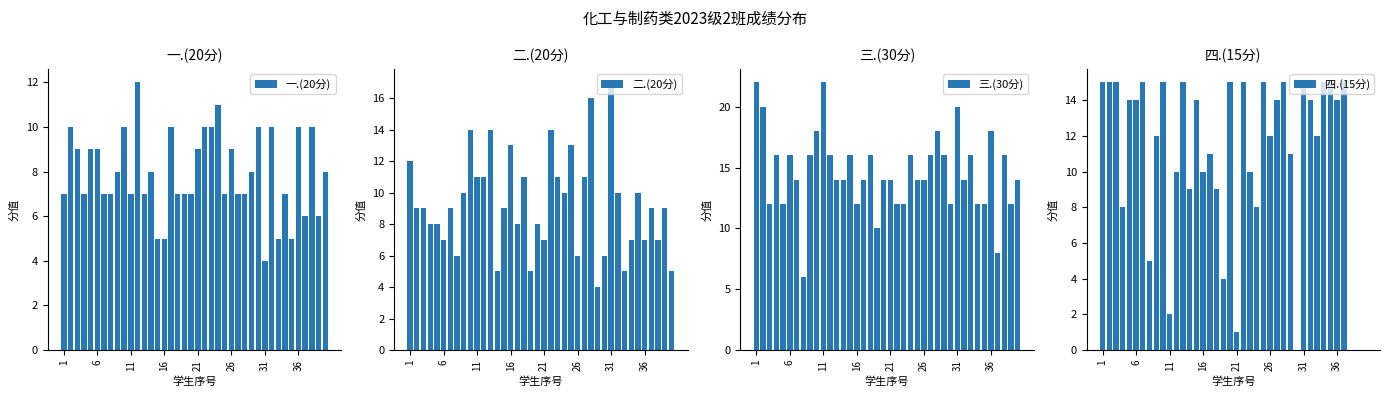

List the series in order of their peak value, lowest first.

一.(20分), 四.(15分), 二.(20分), 三.(30分)